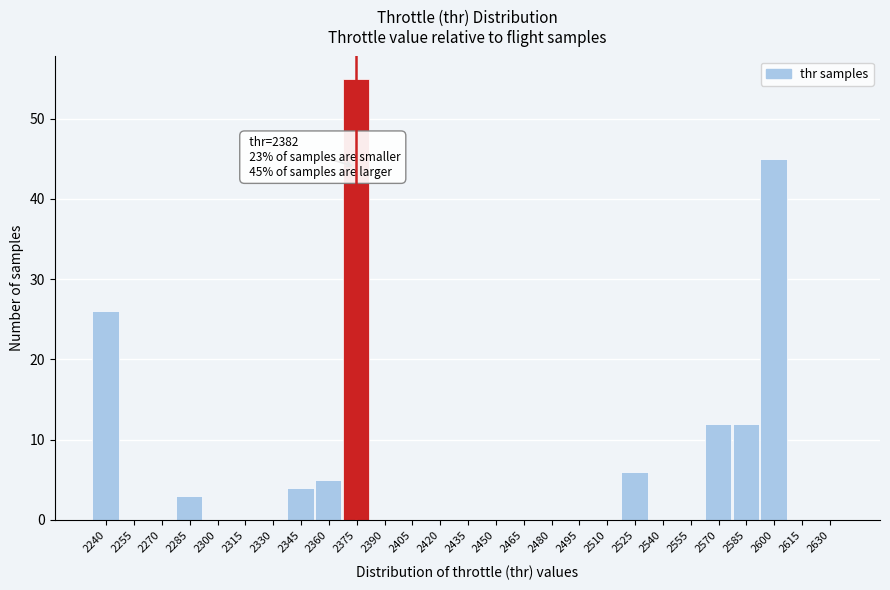

Reading left to right, what are all the values shown in this chart?

2240=26	2255=0	2270=0	2285=3	2300=0	2315=0	2330=0	2345=4	2360=5	2375=55	2390=0	2405=0	2420=0	2435=0	2450=0	2465=0	2480=0	2495=0	2510=0	2525=6	2540=0	2555=0	2570=12	2585=12	2600=45	2615=0	2630=0